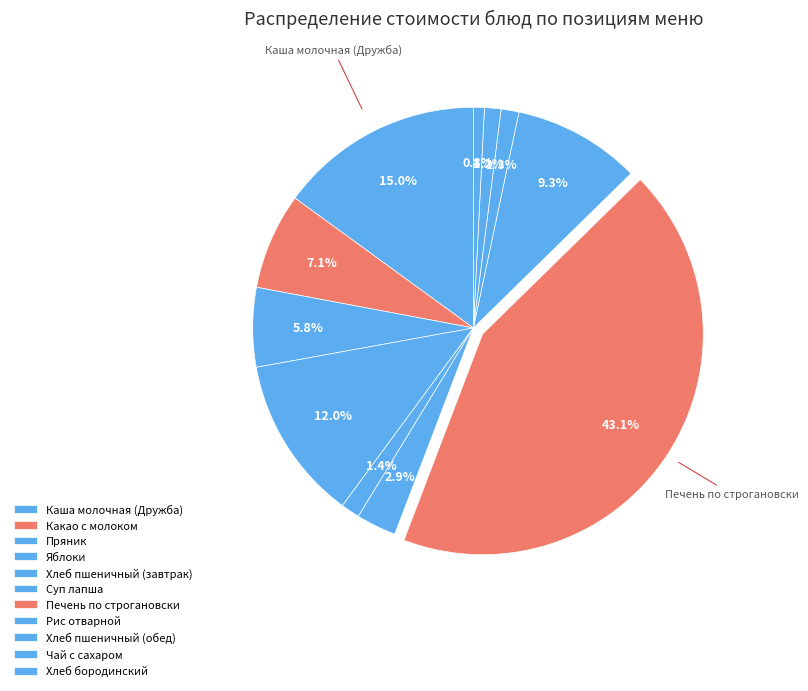

To the nearest percent, what percentage of the pie is Каша молочная (Дружба)?

15%